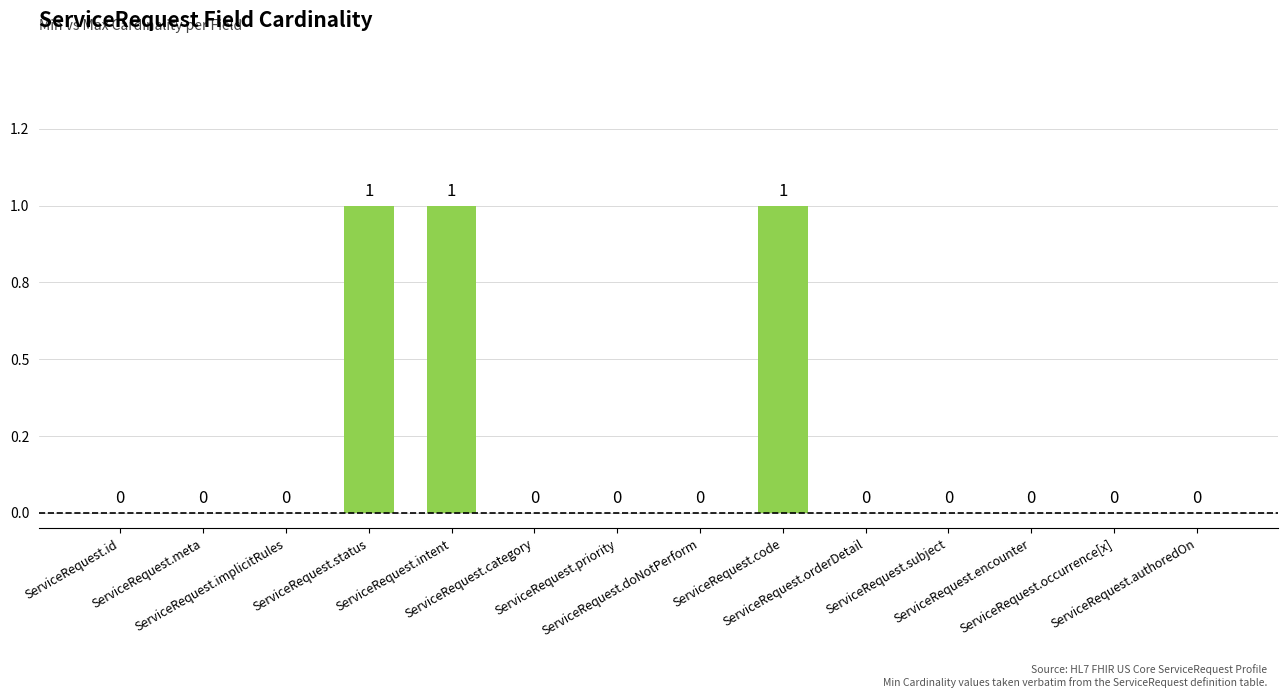

List the labels in order of value, smallest first.

ServiceRequest.id, ServiceRequest.meta, ServiceRequest.implicitRules, ServiceRequest.category, ServiceRequest.priority, ServiceRequest.doNotPerform, ServiceRequest.orderDetail, ServiceRequest.subject, ServiceRequest.encounter, ServiceRequest.occurrence[x], ServiceRequest.authoredOn, ServiceRequest.status, ServiceRequest.intent, ServiceRequest.code